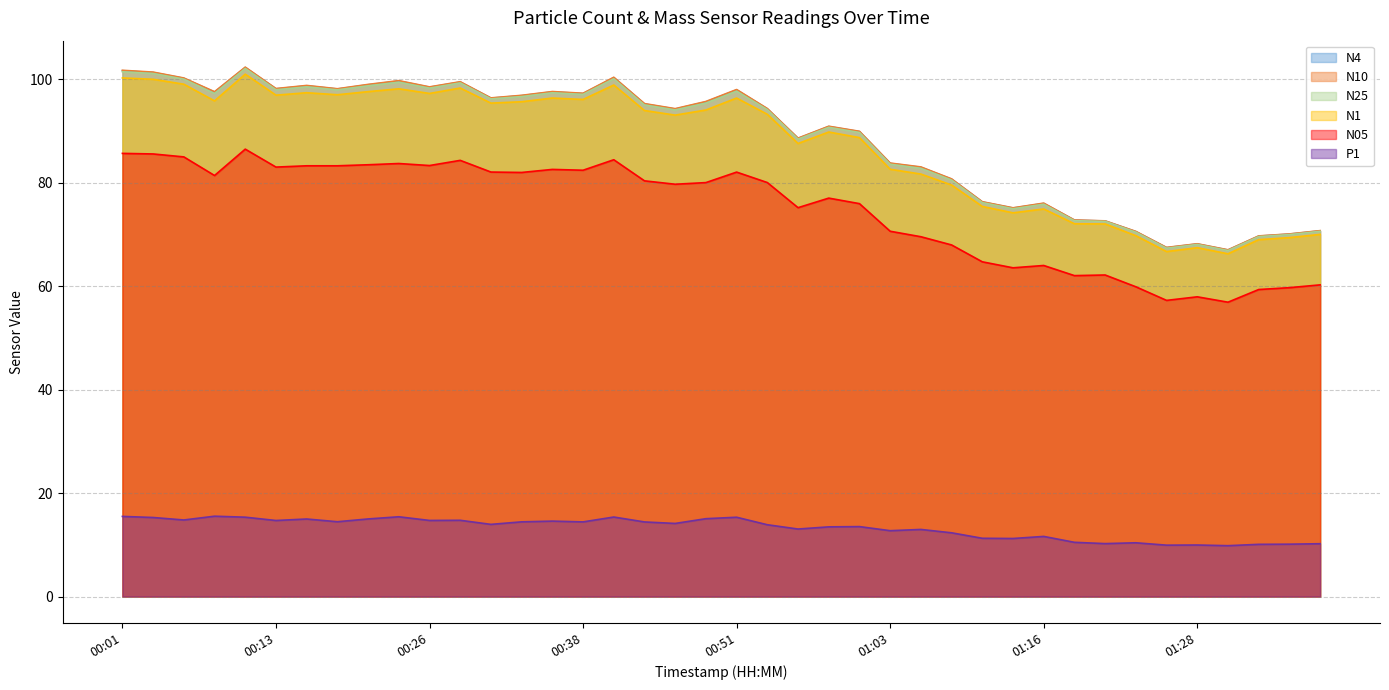

List the series in order of their peak value, highest first.

N10, N4, N25, N1, N05, P1